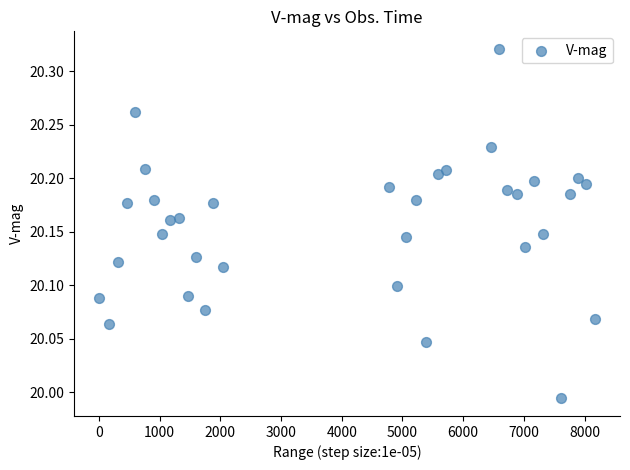

What is the range of Y values (max minus min)?

0.3